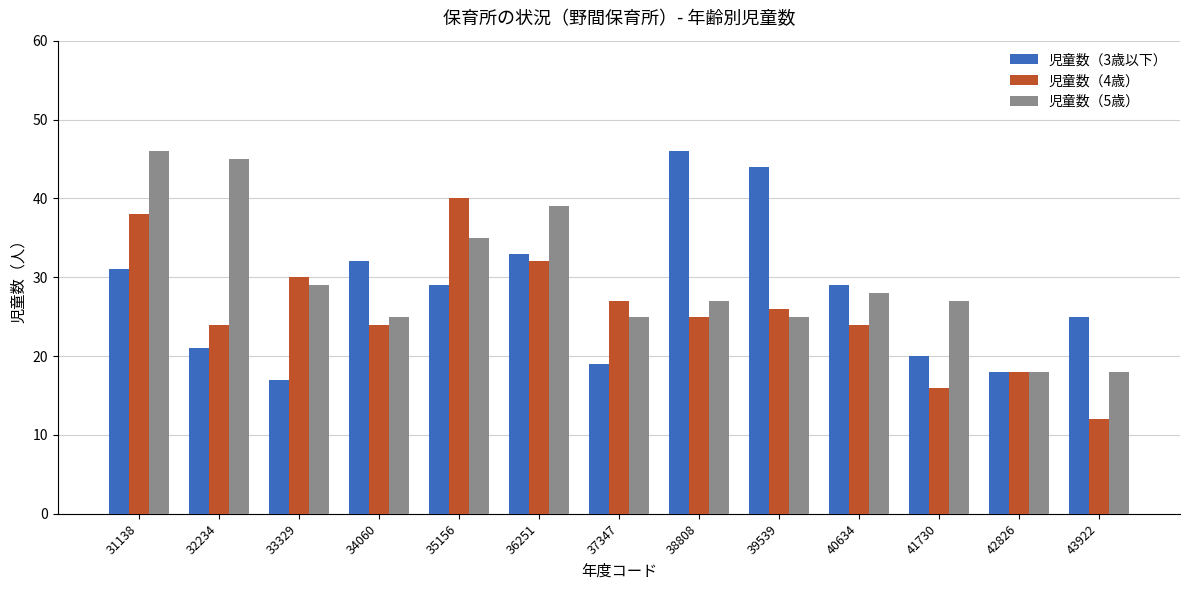

Is it true that 児童数（3歳以下） equals 9 at 41730?

False